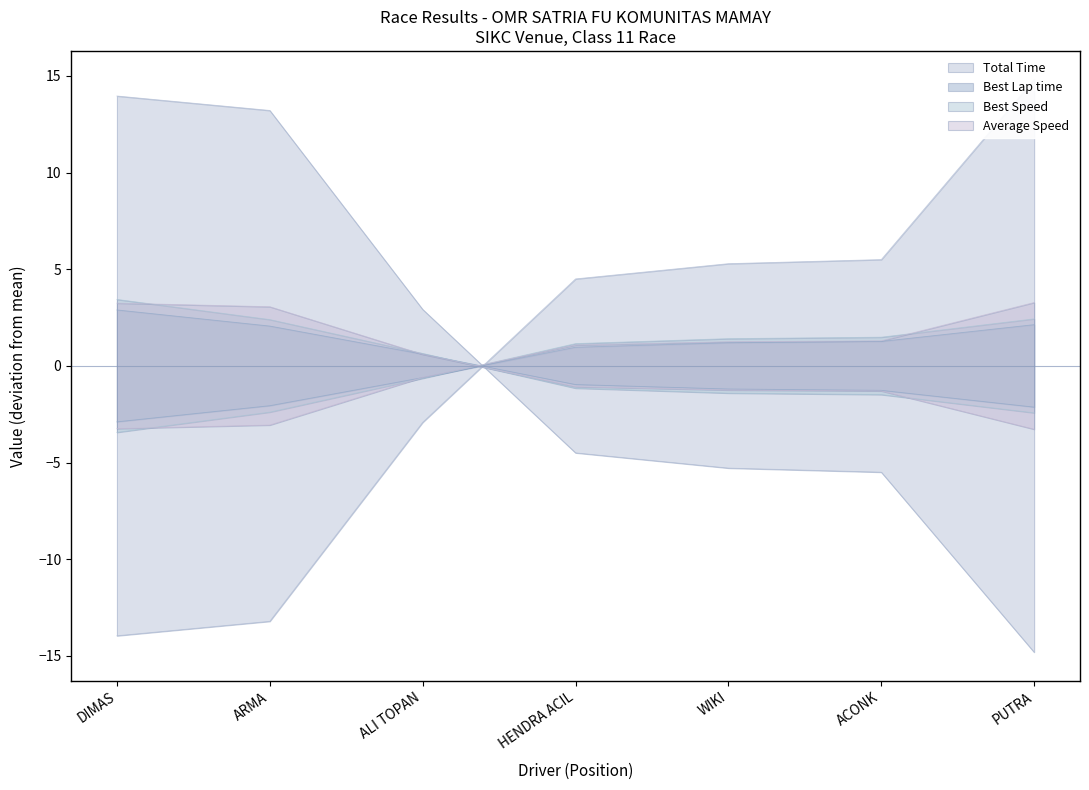

What are all the series names shown in the legend?

Total Time, Best Lap time, Best Speed, Average Speed